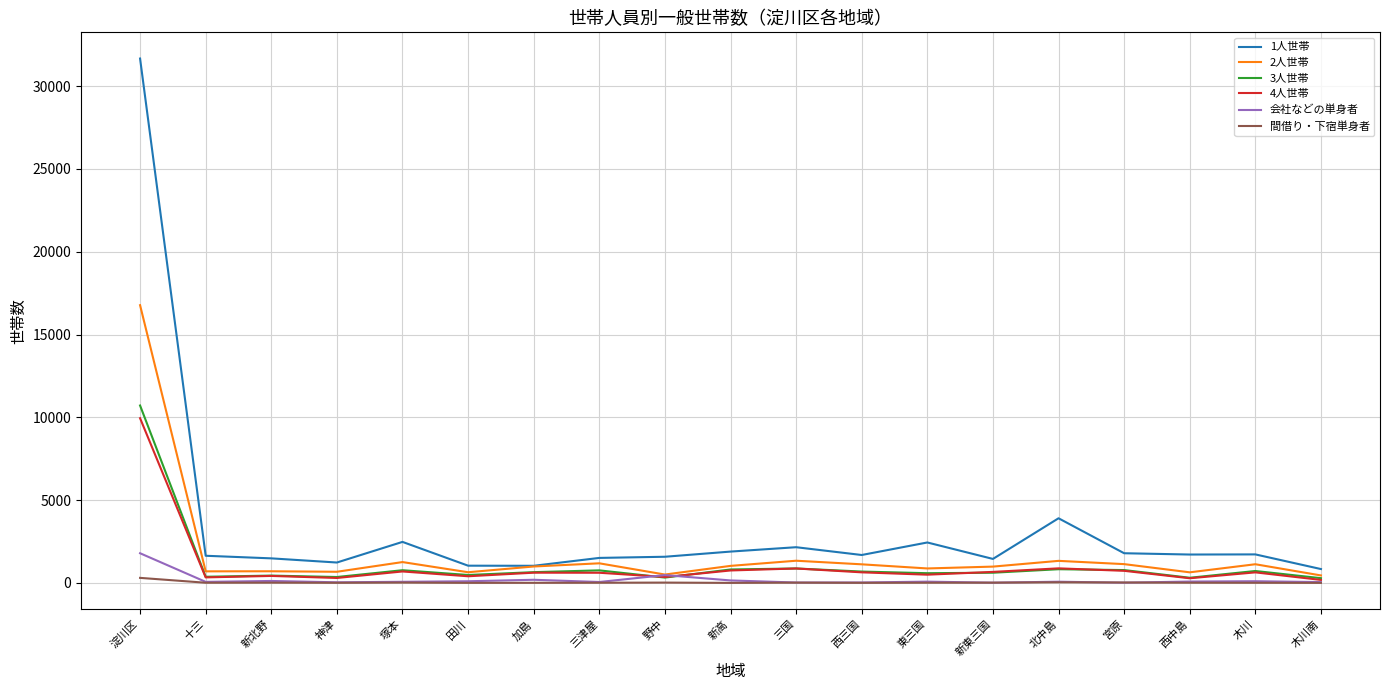

In 間借り・下宿単身者, how many points are lower than both neighbors (excluding endpoints)?

5